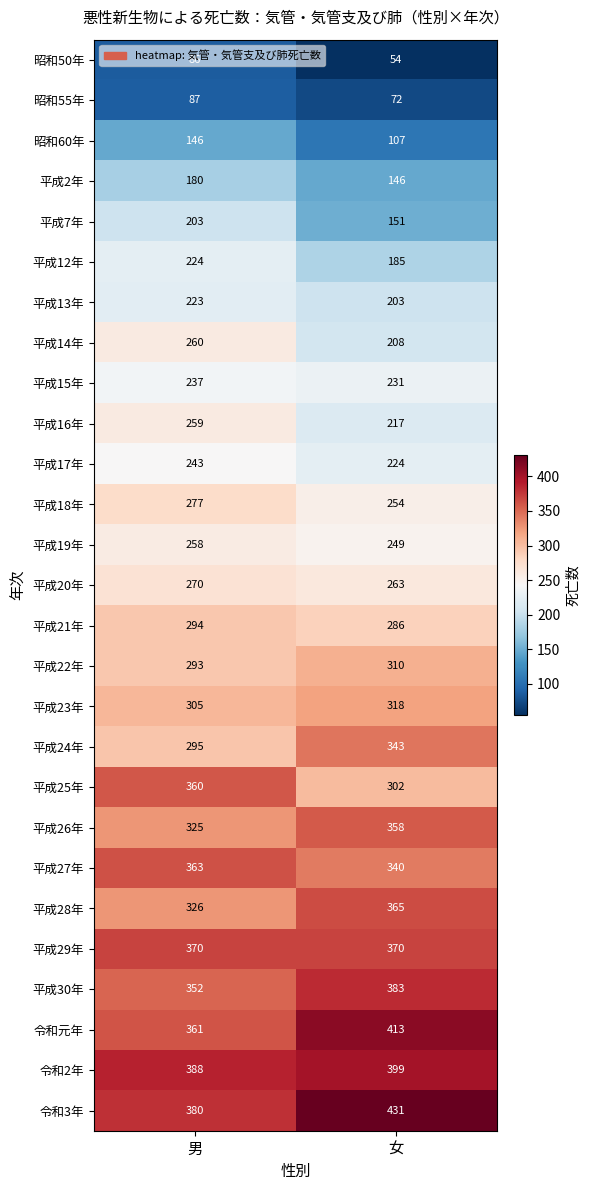

Which series has the widest spread of values?

平成25年